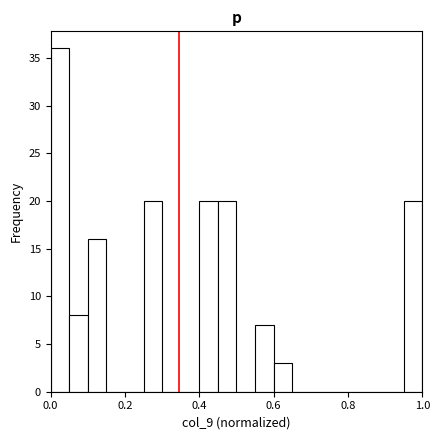

Around what value on the x-axis is the tallest bar? Give the approximate position of its centre, as read against the axis.

0.02